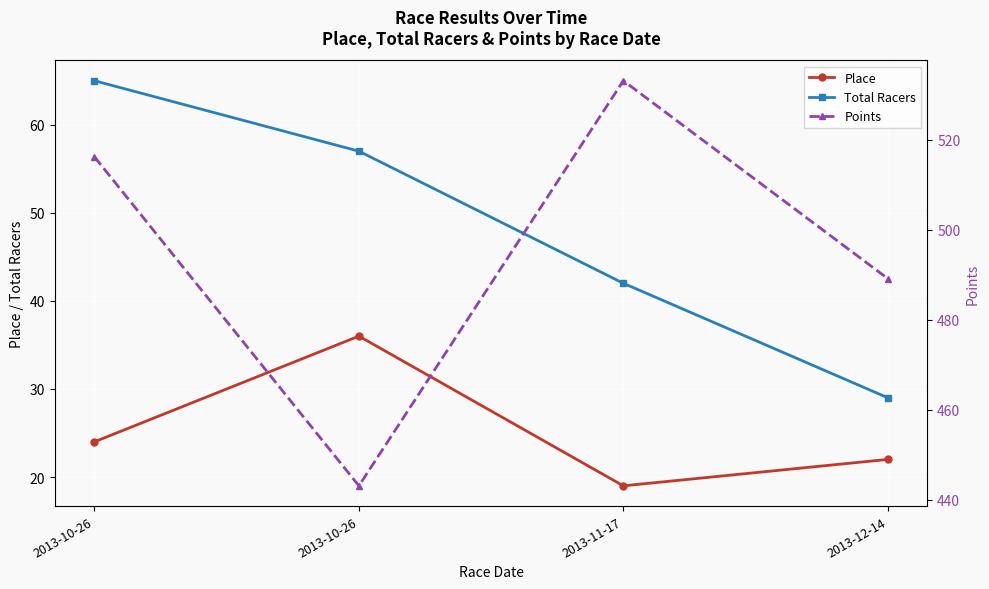

Count the number of categories in the chart.

4